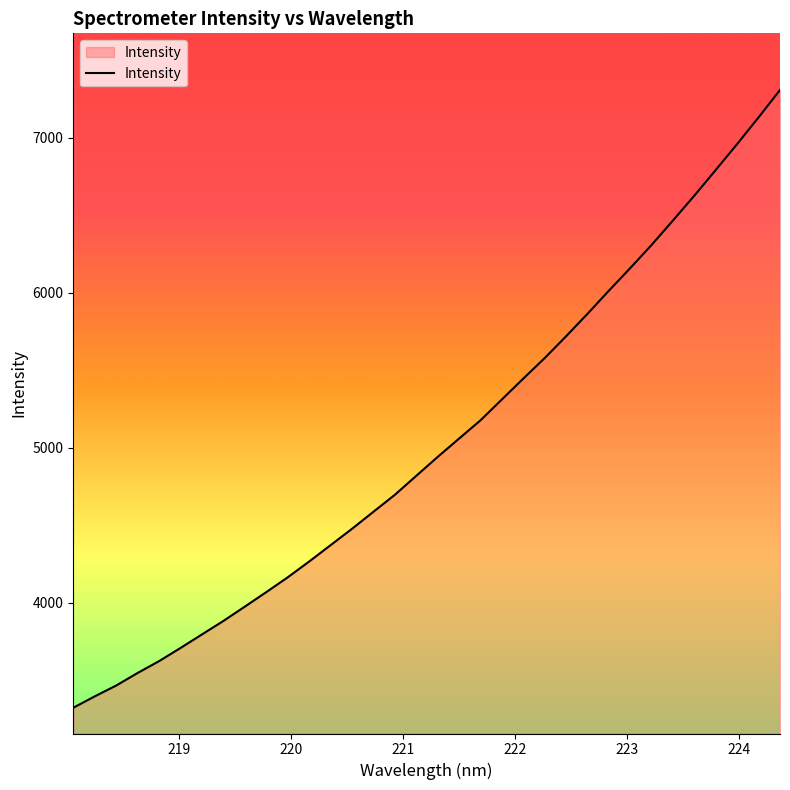

What is the greatest value displayed?

7306.7